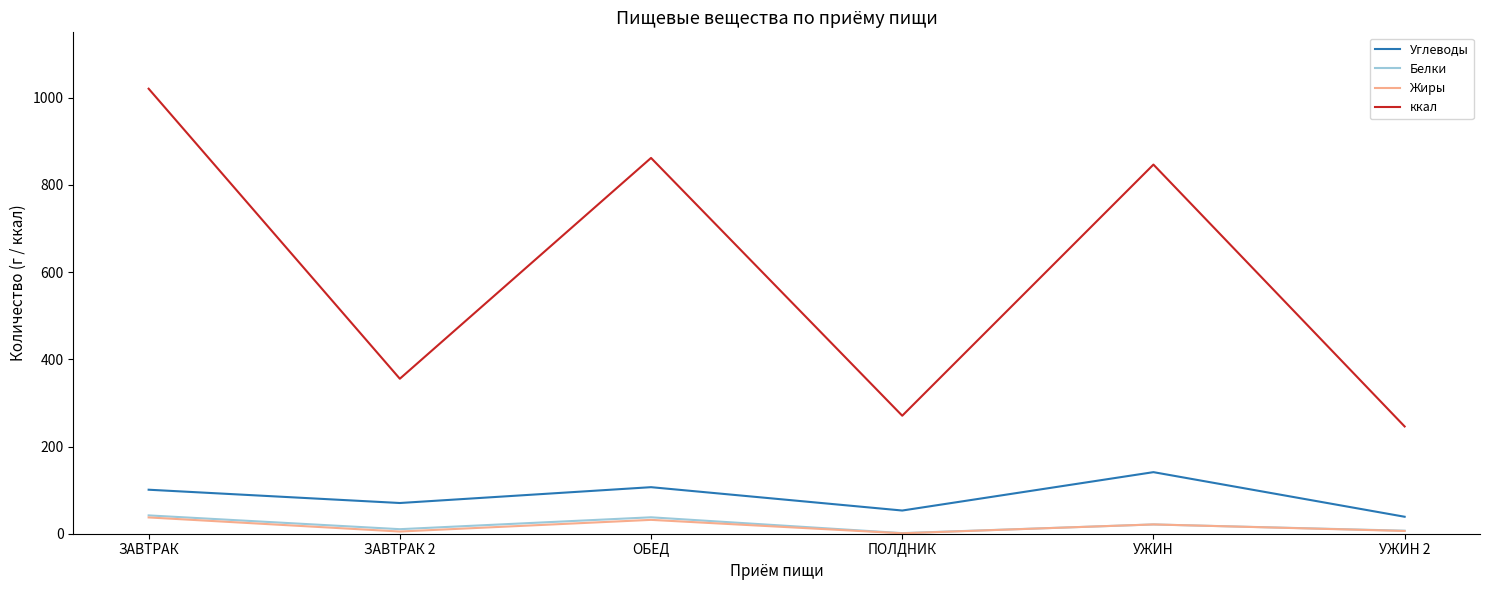

True or false: ккал has a value of 846.7 at УЖИН.

True